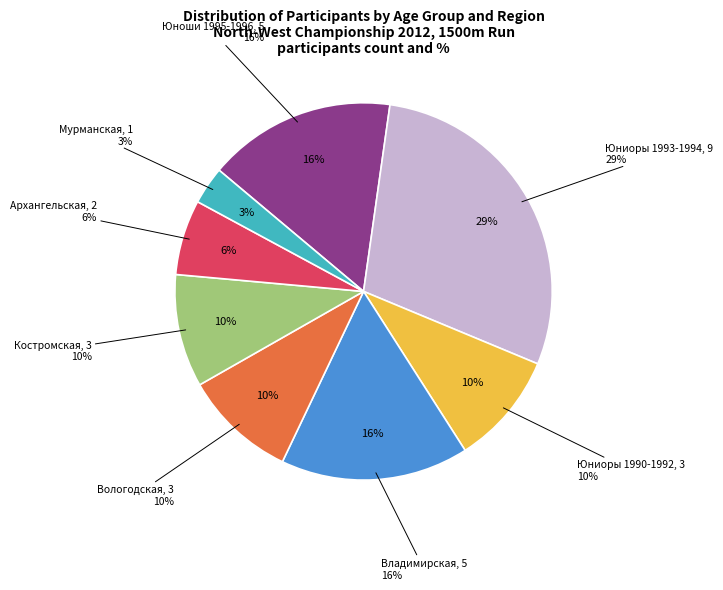

How many slices are in this pie chart?

8